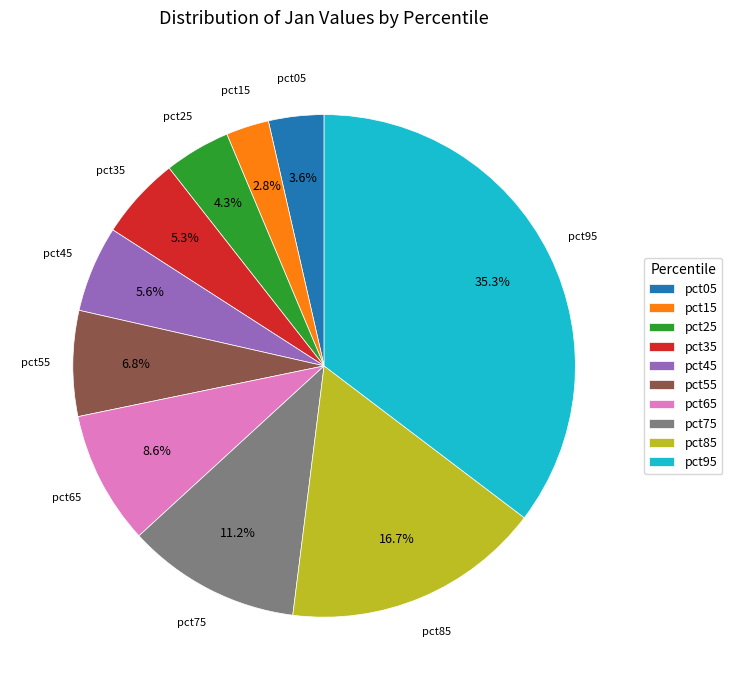

How many slices are in this pie chart?

10